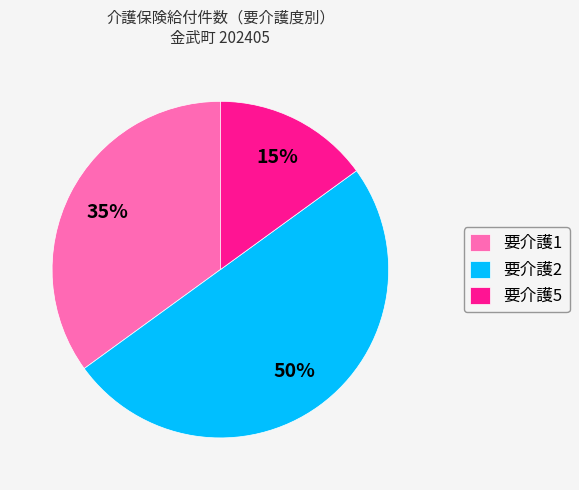

How many slices are in this pie chart?

3